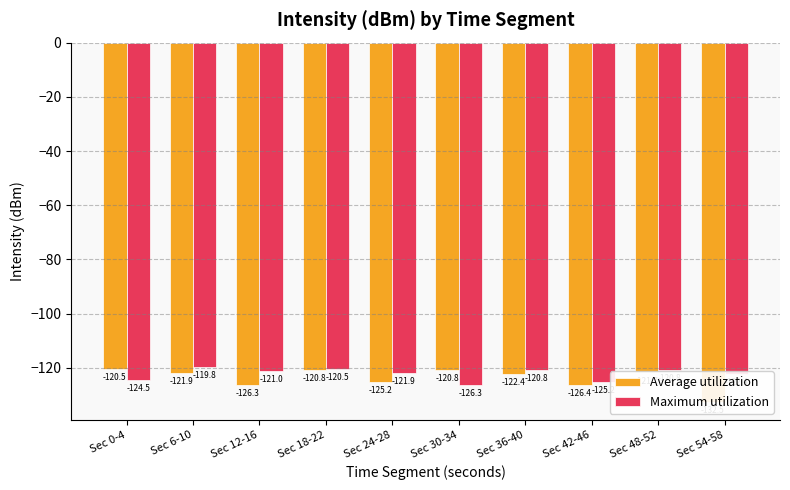

Rank the series by their average value, from lowest to highest.

Average utilization, Maximum utilization